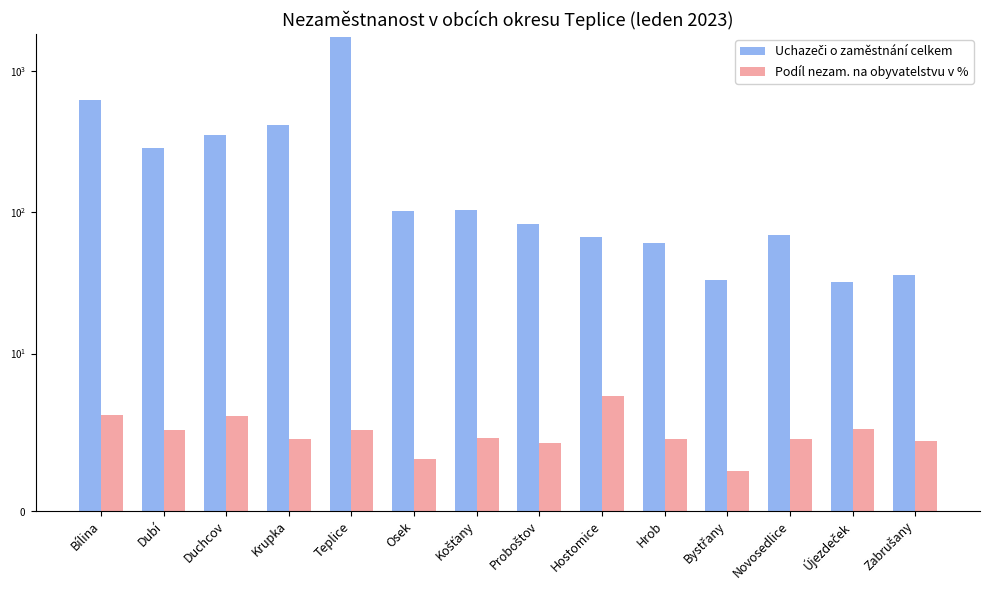

Is the value of Podíl nezam. na obyvatelstvu v % at Duchcov greater than the value of Uchazeči o zaměstnání celkem at Košťany?

No